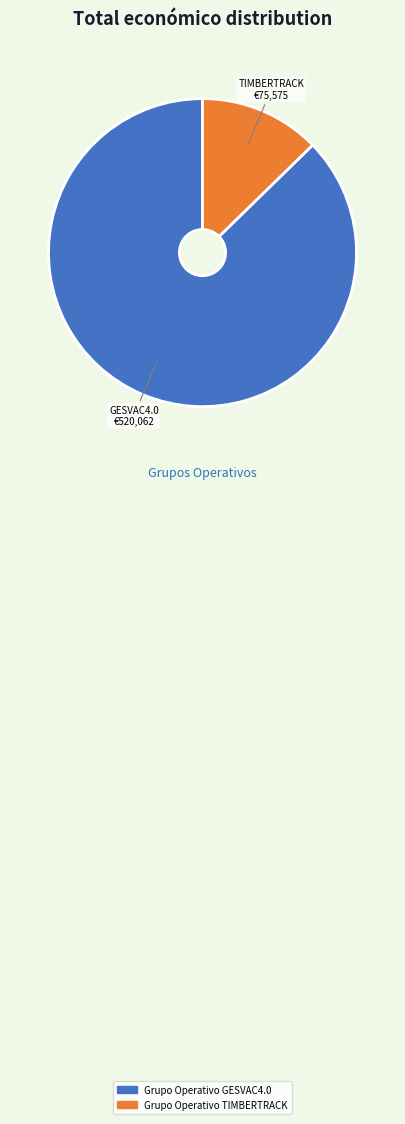

Does Grupo Operativo GESVAC4.0 account for over 50% of the chart?

Yes